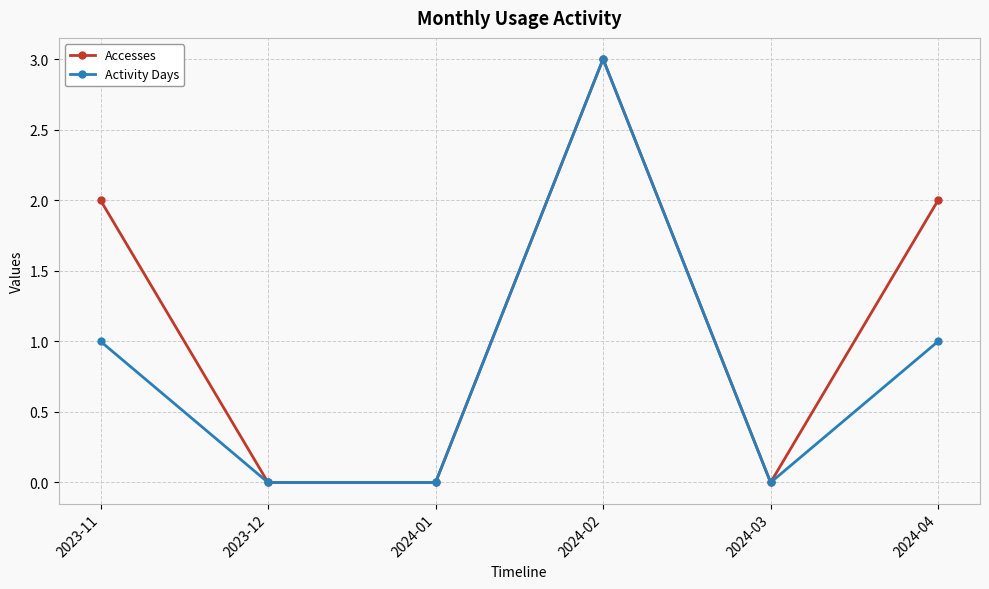

At which category is the sum across all series the highest?

2024-02